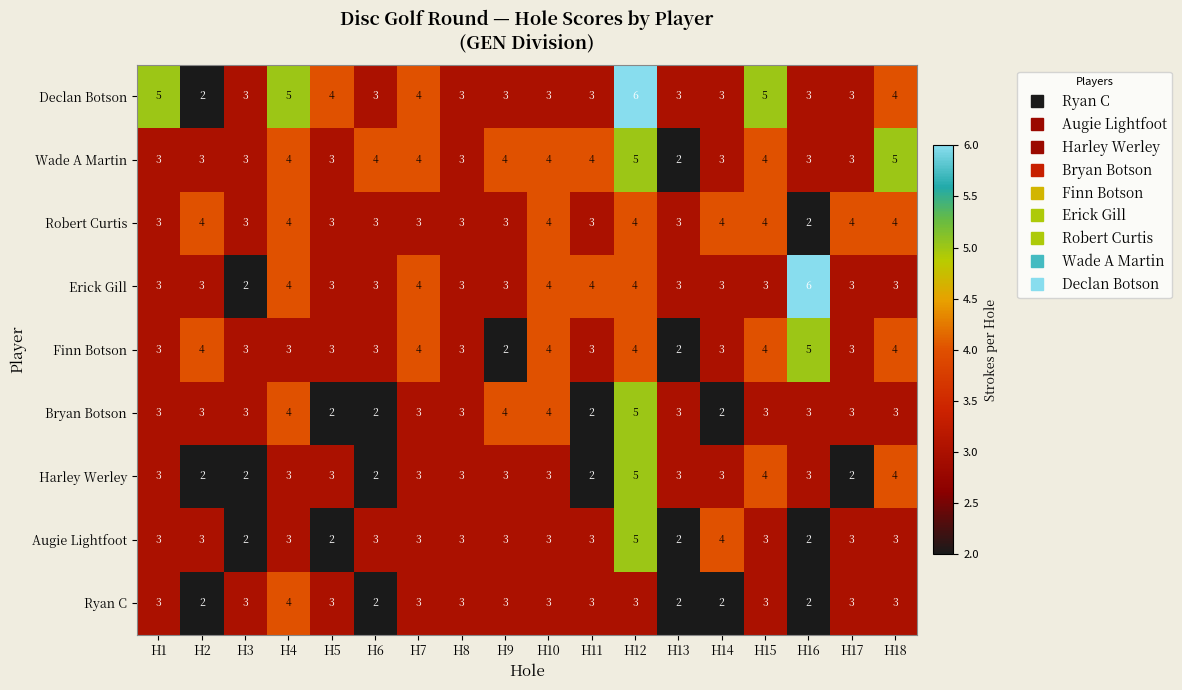

What is the sum of all Ryan C values?

50